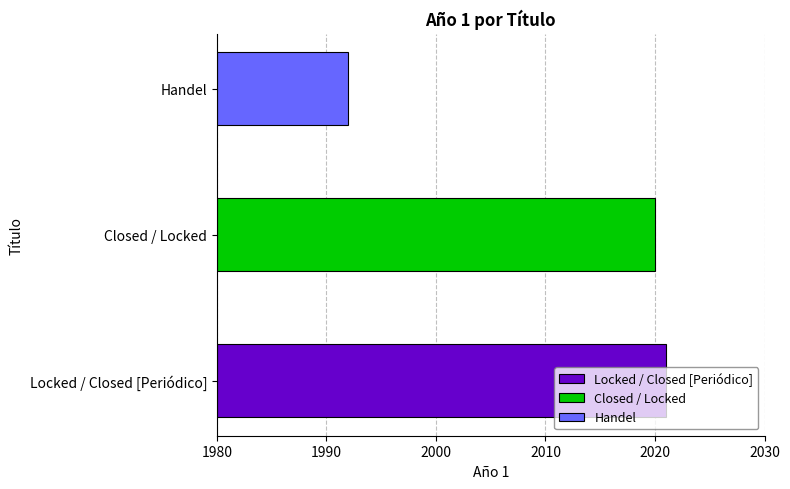

What is the smallest value displayed?

1992